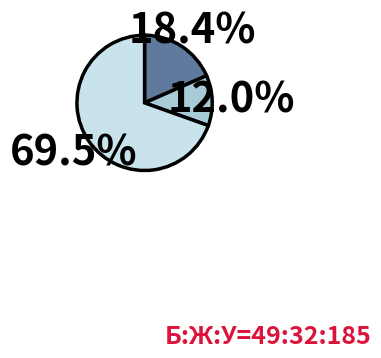

Does any single category account for the majority?

Yes